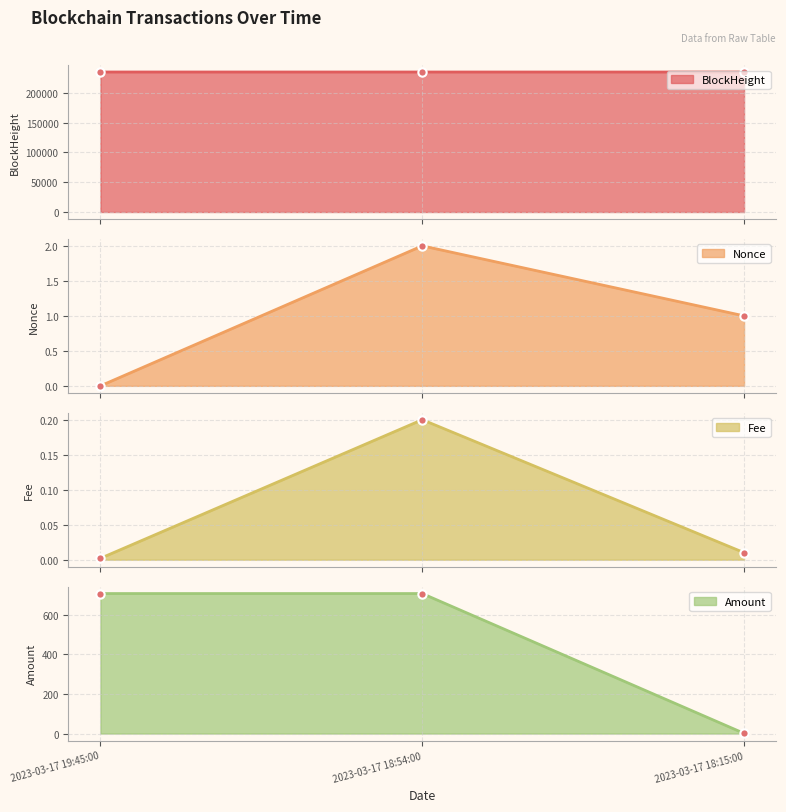

Reading left to right, what are all the values shown in this chart?

BlockHeight: 2023-03-17 19:45:00=234672.0	2023-03-17 18:54:00=234659.0	2023-03-17 18:15:00=234651.0
Nonce: 2023-03-17 19:45:00=0.0	2023-03-17 18:54:00=2.0	2023-03-17 18:15:00=1.0
Fee: 2023-03-17 19:45:00=0.0	2023-03-17 18:54:00=0.2	2023-03-17 18:15:00=0.0
Amount: 2023-03-17 19:45:00=707.6	2023-03-17 18:54:00=707.6	2023-03-17 18:15:00=1.0